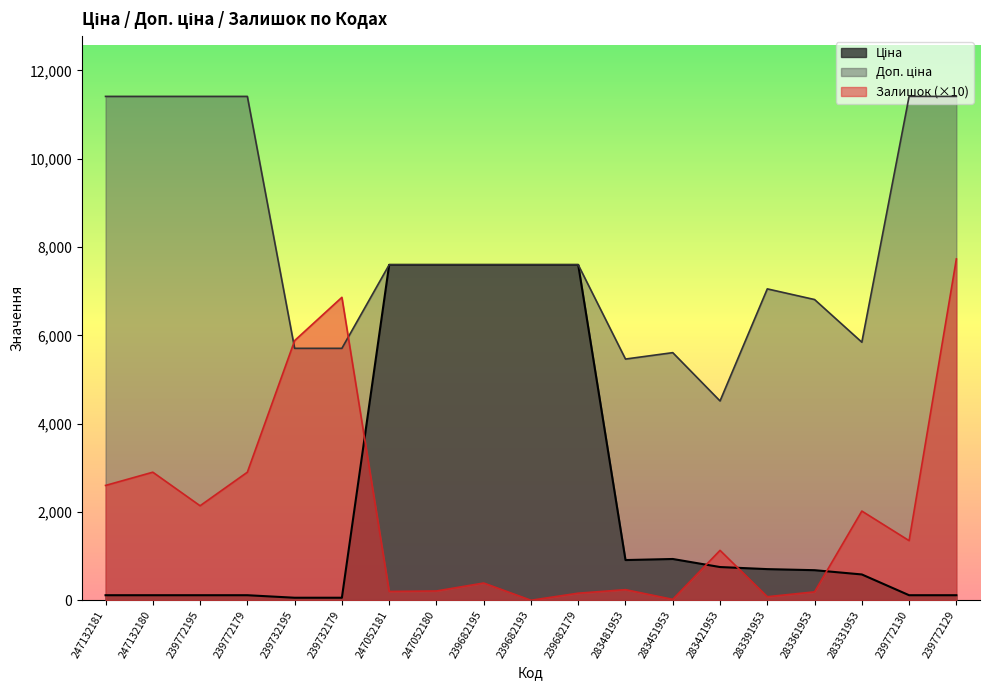

What is the difference between the second highest and second lowest values in the Залишок series?

6840.0